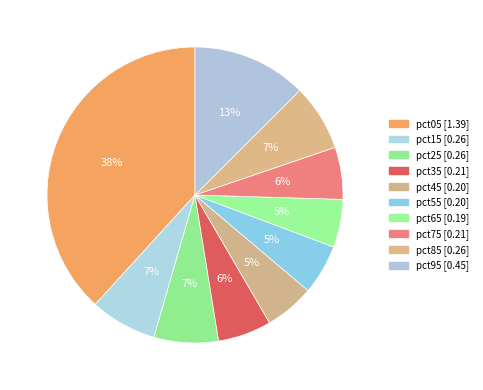

Count the number of slices in the pie.

10